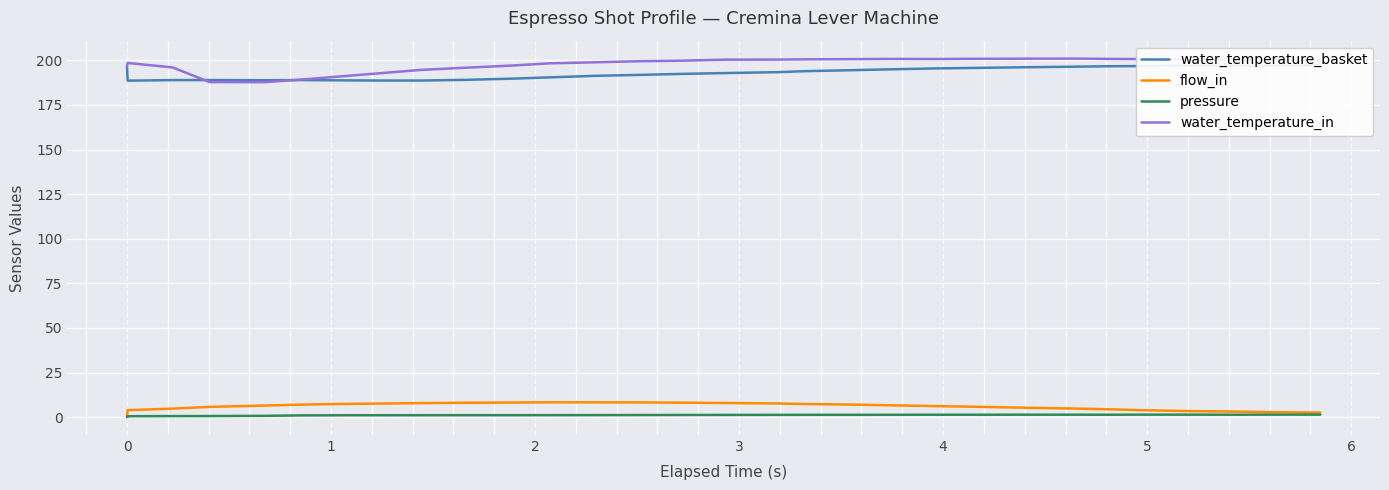

True or false: flow_in and water_temperature_in cross at least once.

False